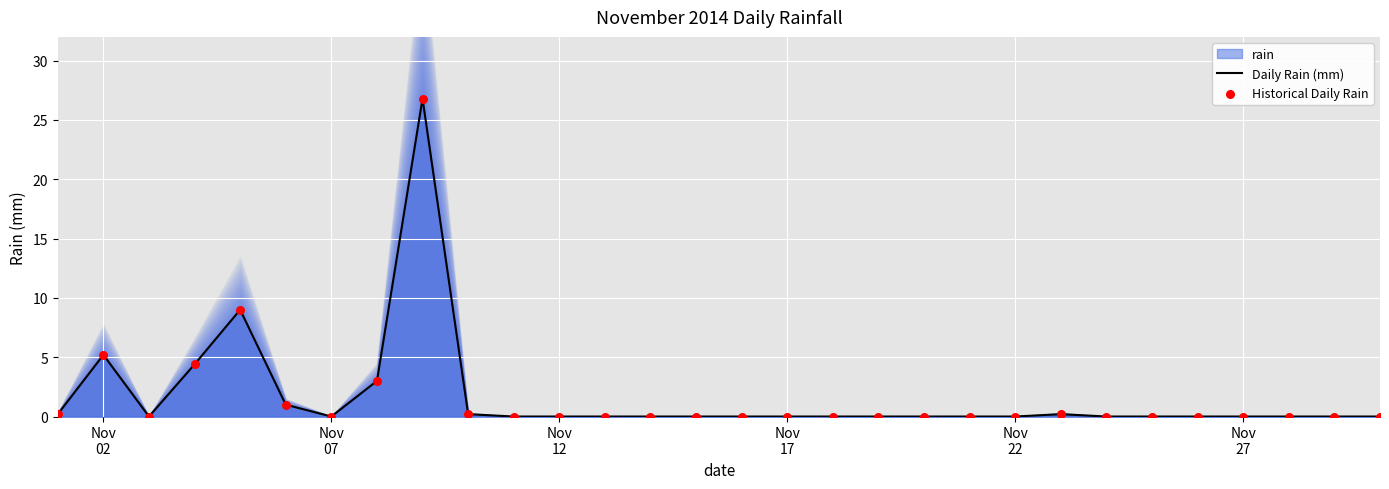

Is the value of Historical Daily Rain at 21 greater than the value of Daily Rain (mm) at 14?

No